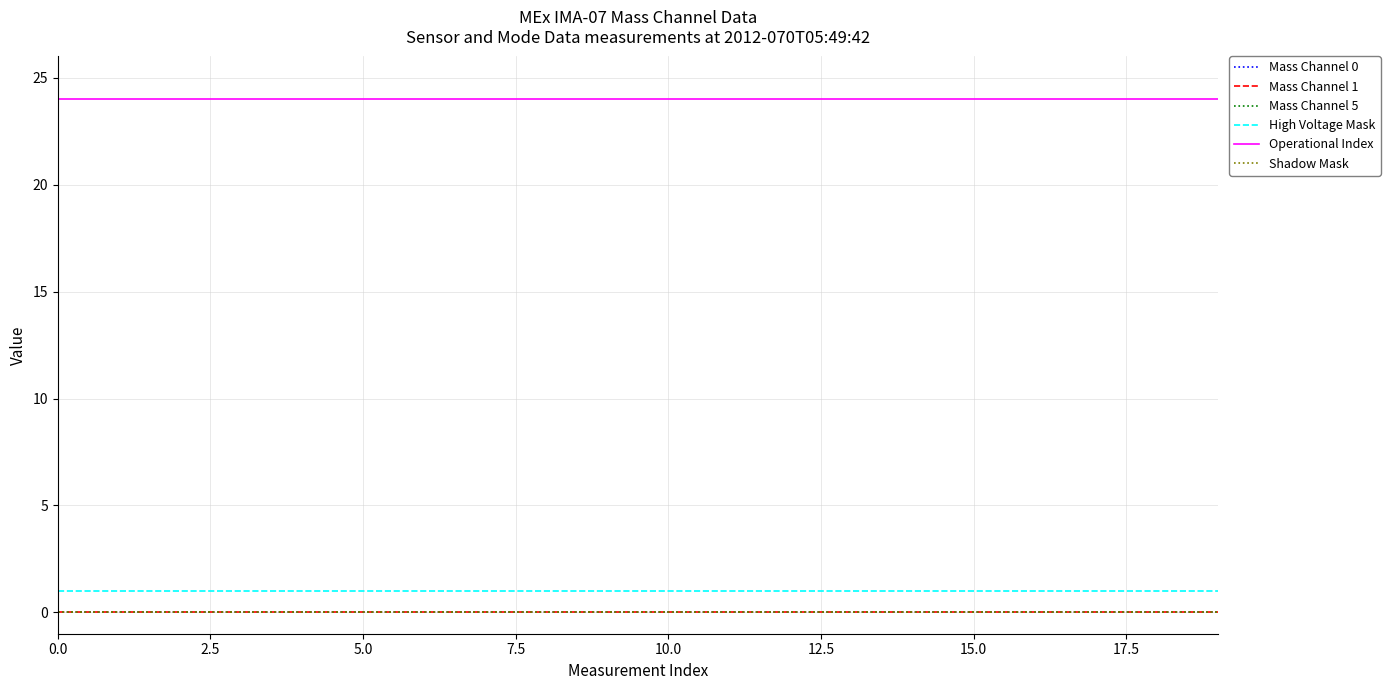

Is this an area chart (filled region under the line)?

No